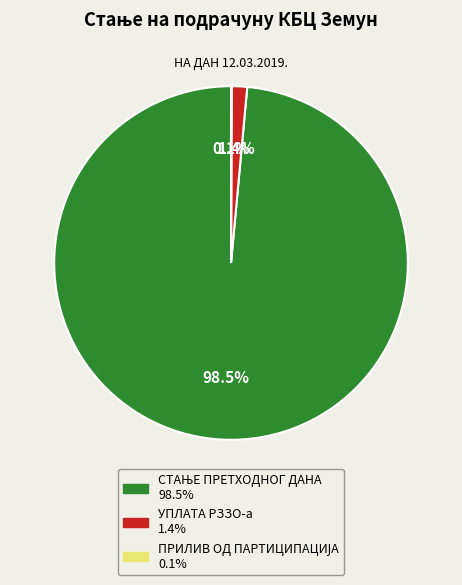

Does any single category account for the majority?

Yes